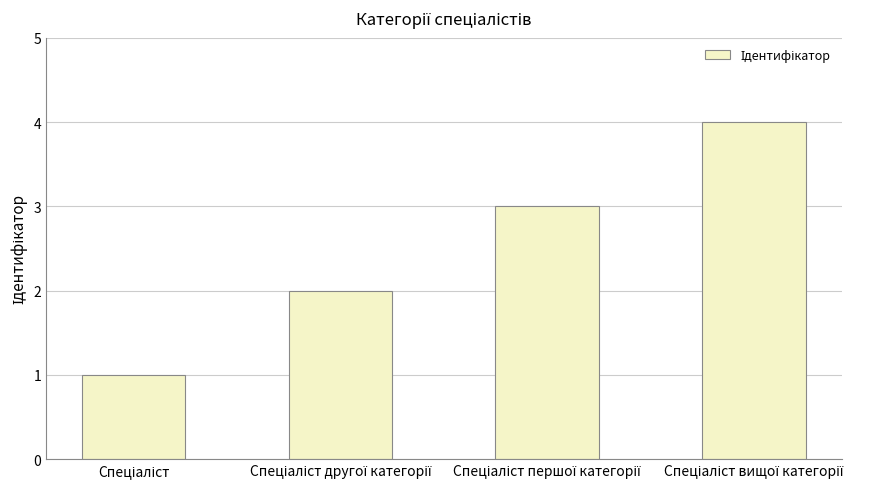

What is the difference between the maximum and minimum values?

3